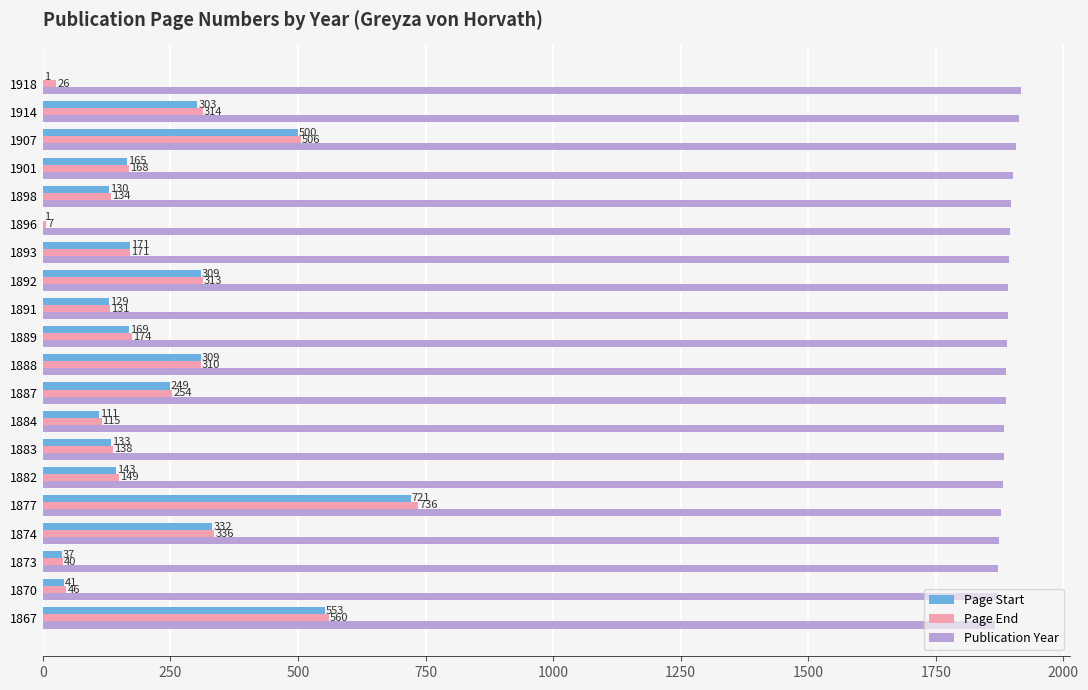

True or false: Page End has a value of 736 at 1877.

True